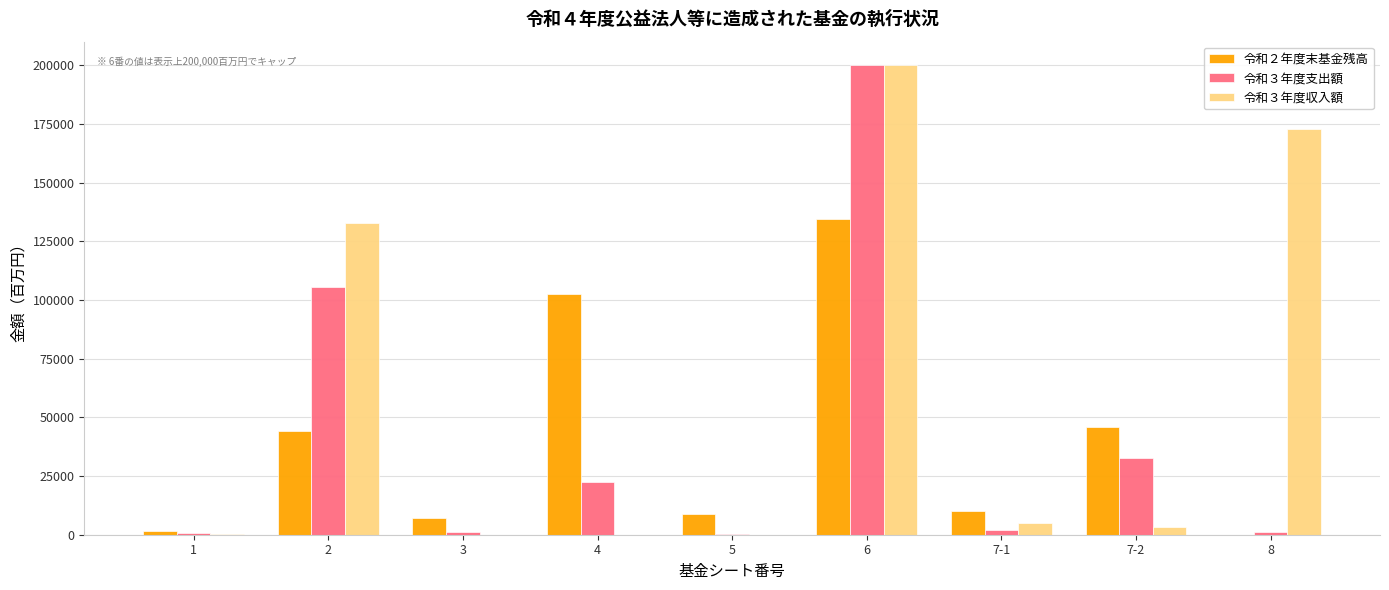

Where is 令和２年度末基金残高 nearest to the value 67247?

7-2